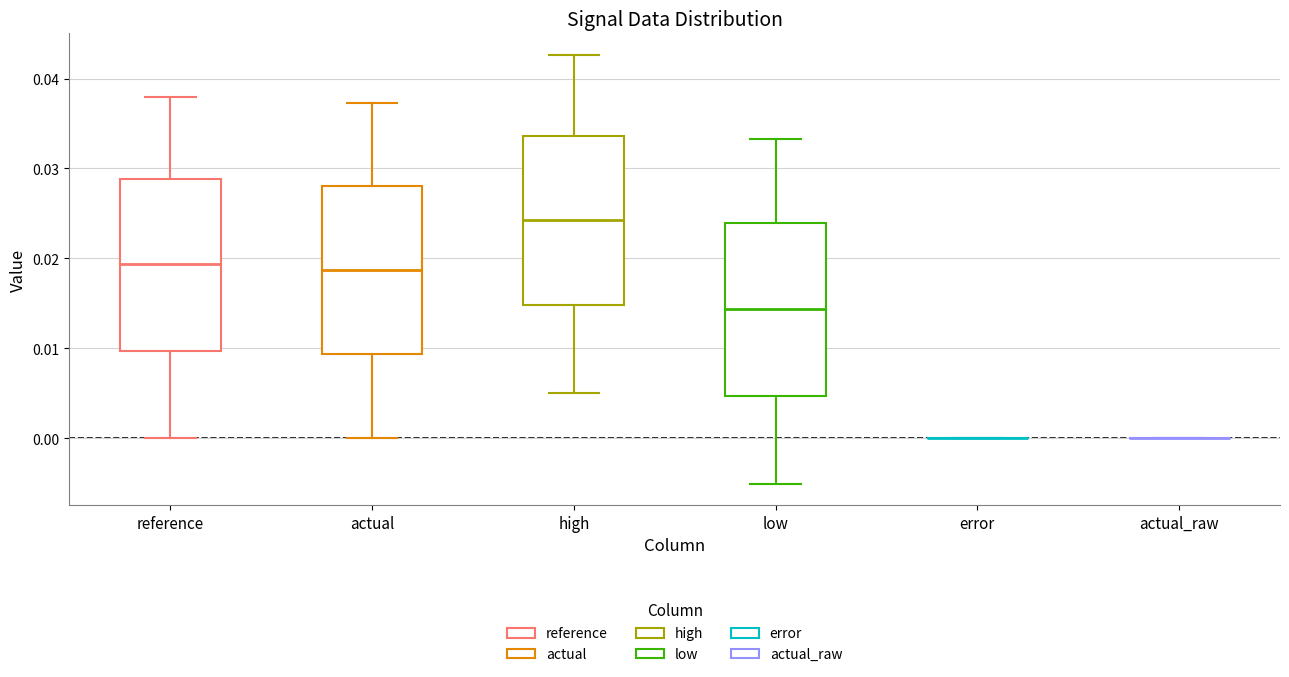

Reading left to right, transcribe this box plot: for each box, give where its median line is, the range the box spans, and where its two whiskers end, as read against the y-axis. The values are not printed on the chart, so give them approximately, as read against the axis.

reference: median 0.019, box 0.010 to 0.029, whiskers 0.000 to 0.038
actual: median 0.019, box 0.009 to 0.028, whiskers 0.000 to 0.037
high: median 0.024, box 0.015 to 0.034, whiskers 0.005 to 0.043
low: median 0.014, box 0.005 to 0.024, whiskers -0.005 to 0.033
error: box collapsed to a line at 0.000, whiskers 0.000 to 0.000
actual_raw: box collapsed to a line at 0.000, whiskers 0.000 to 0.000